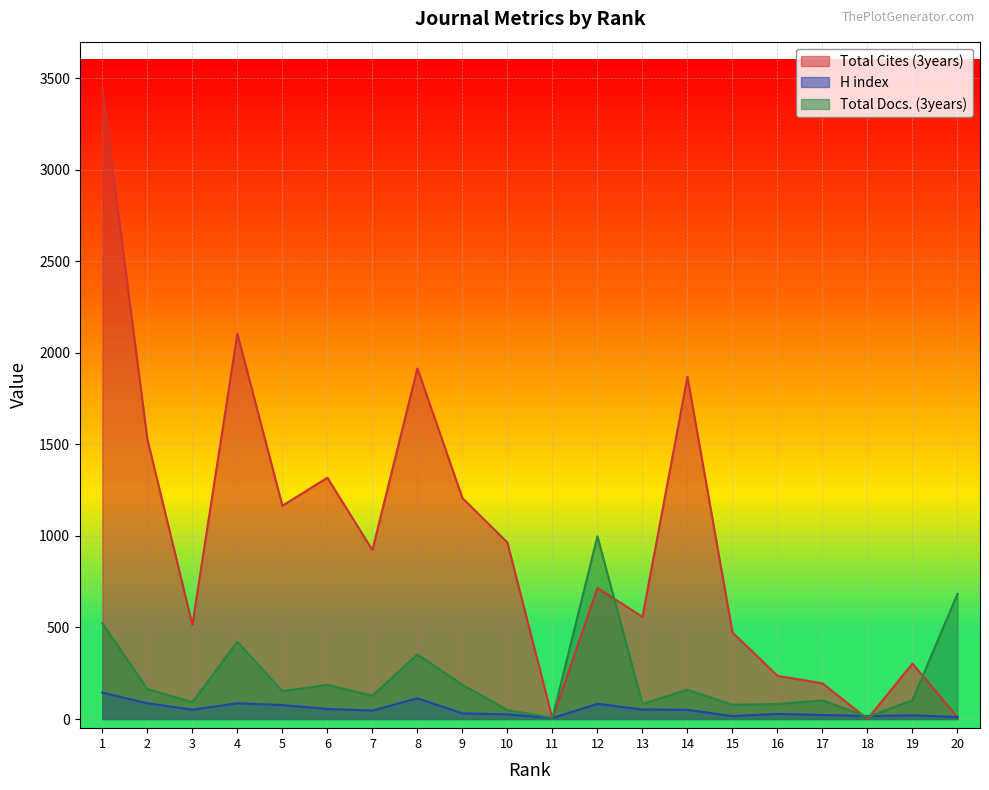

Rank the categories by Total Docs. (3years) value from highest to lowest.

12, 20, 1, 4, 8, 6, 9, 2, 14, 5, 7, 19, 17, 3, 13, 16, 15, 10, 18, 11